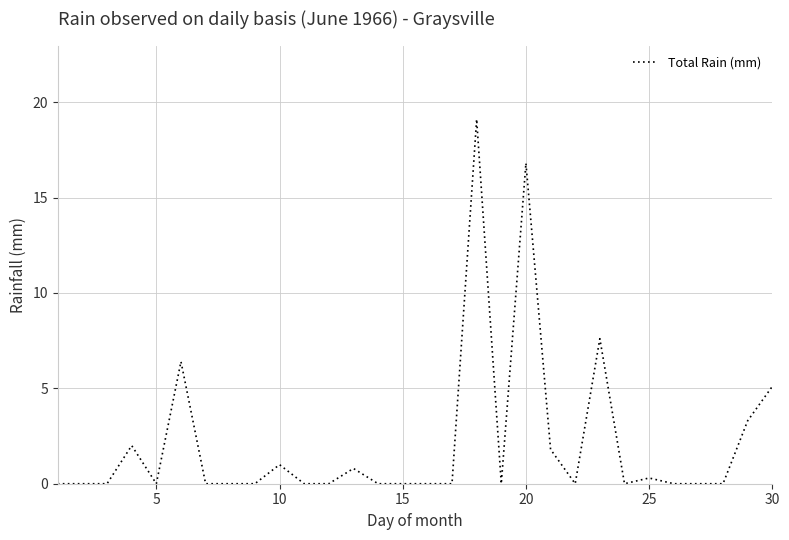

Reading left to right, extract all data points from this chart.

0.0	0.0	0.0	2.0	0.0	6.4	0.0	0.0	0.0	1.0	0.0	0.0	0.8	0.0	0.0	0.0	0.0	19.1	0.0	16.8	1.8	0.0	7.6	0.0	0.3	0.0	0.0	0.0	3.3	5.1